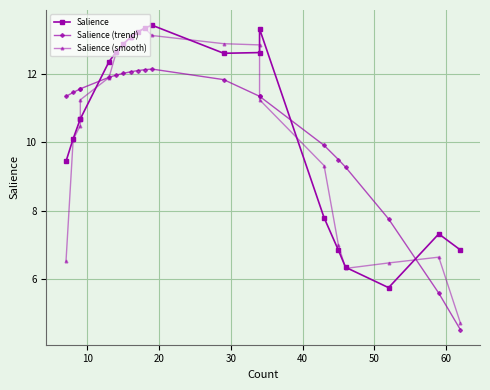

Which series ends up on top after the final intersection of Salience (smooth) and Salience (trend)?

Salience (smooth)